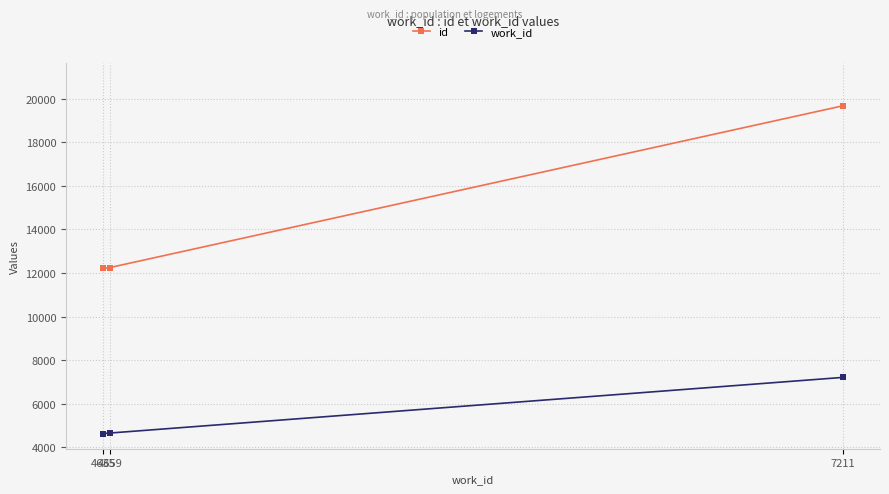

What is the greatest value displayed?

19667